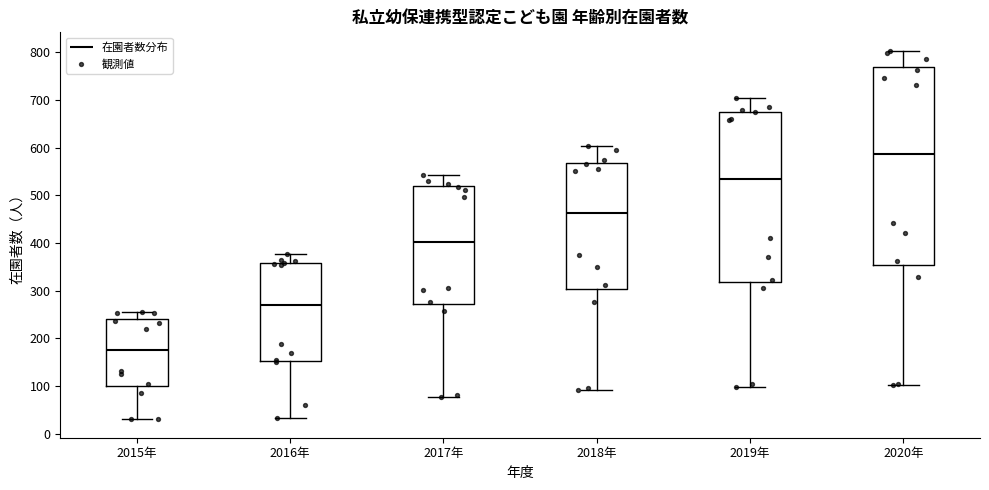

Which box's median line is the highest?

2020年